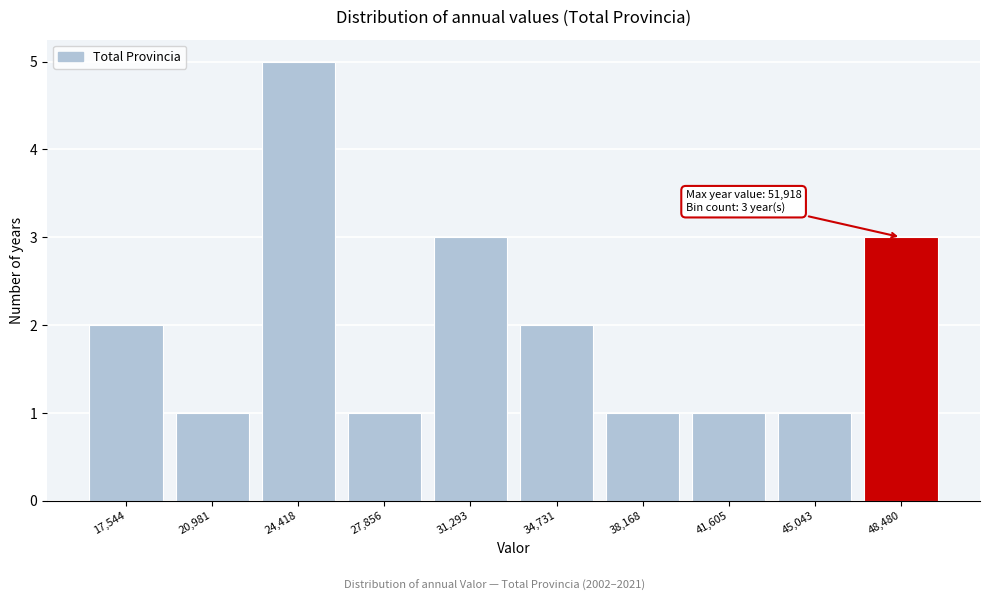

Reading left to right, list all the values displayed in this chart.

2	1	5	1	3	2	1	1	1	3